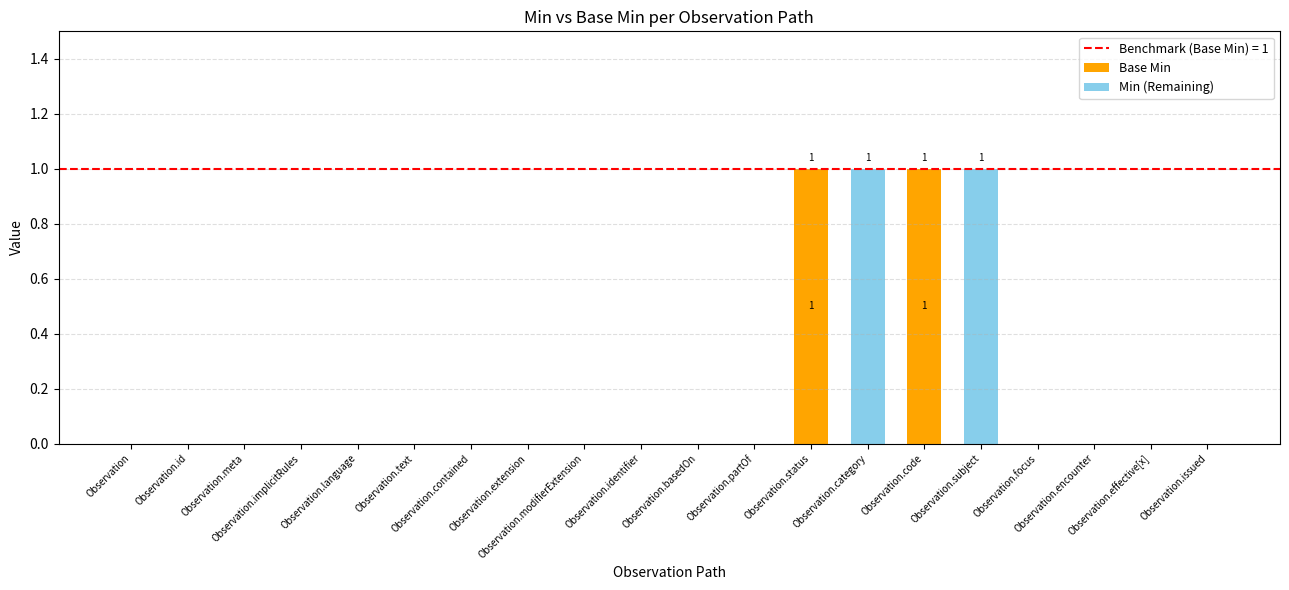

Are the bars horizontal?

No